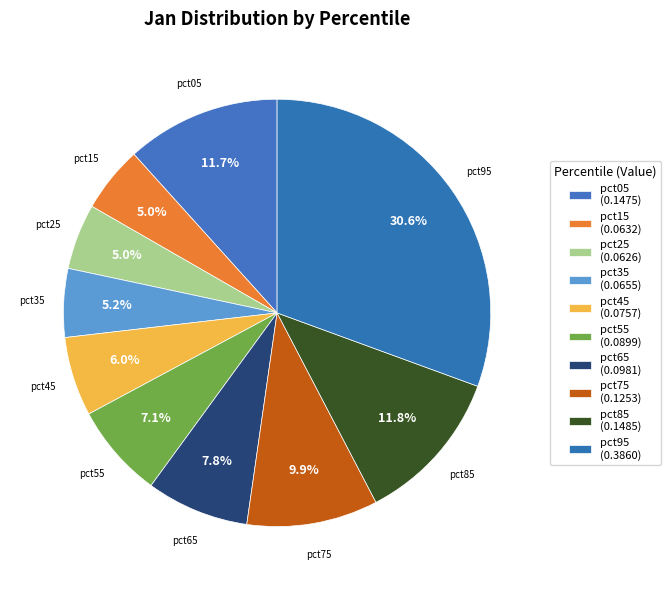

Which category has the biggest portion of the pie?

pct95